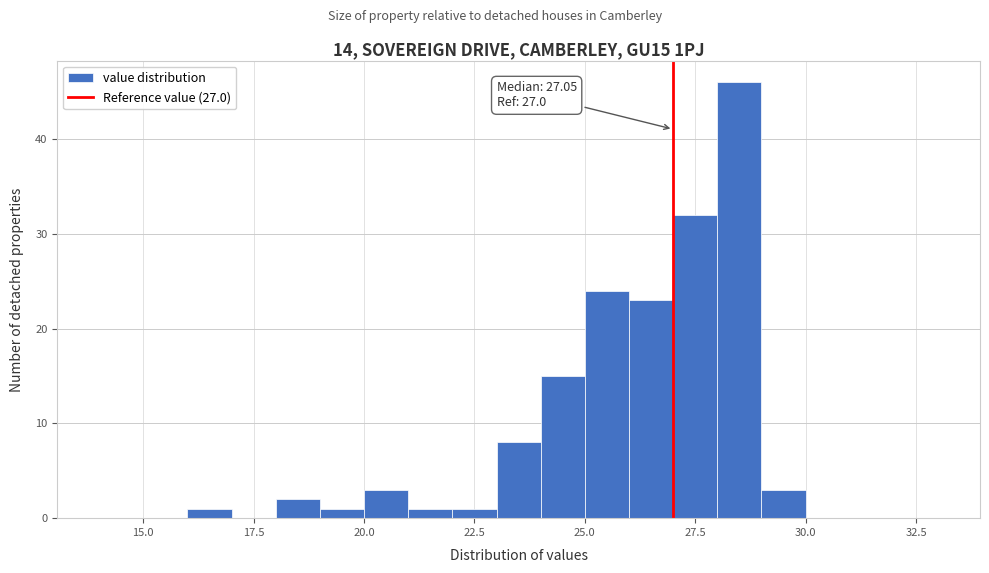

Read against the x-axis, roughly where is the centre of the tallest bar?

28.5